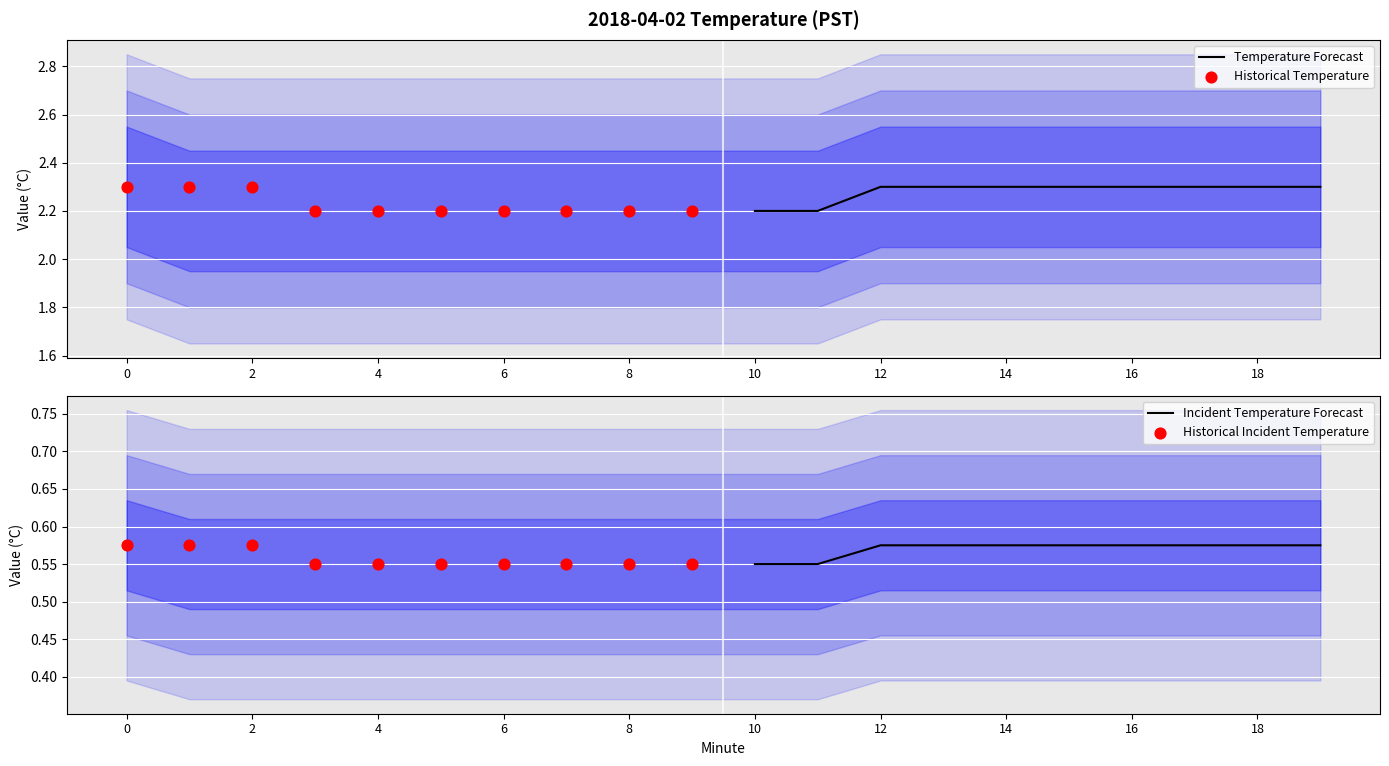

Is it true that Temperature Forecast equals 1.2 at 14?

False